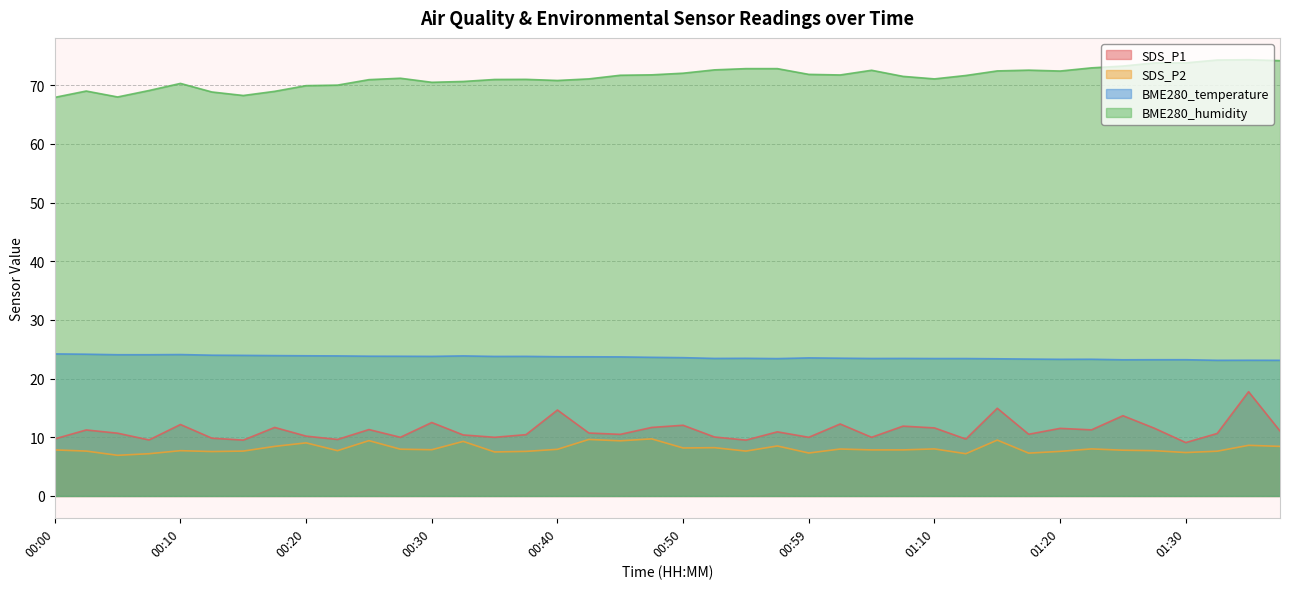

How many lines are shown in the chart?

4